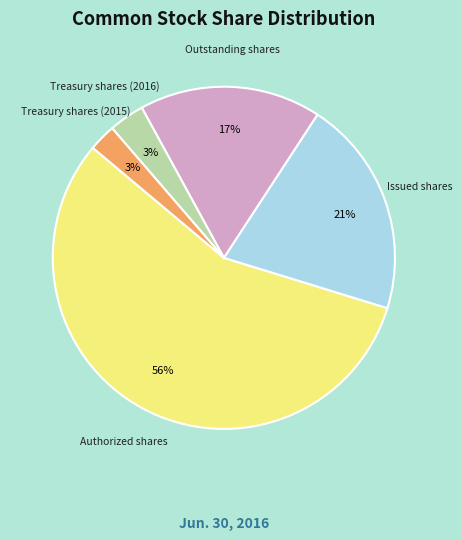

Does any single category account for the majority?

Yes